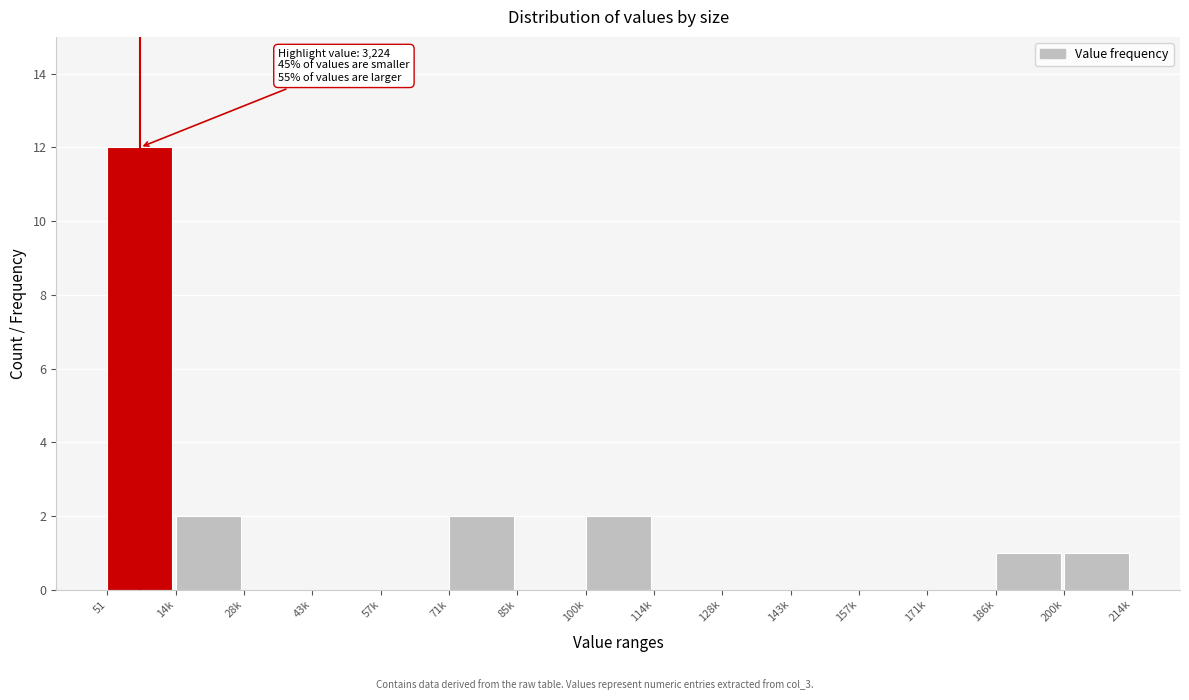

Reading left to right, what are all the values shown in this chart?

51=12	14k=2	28k=0	43k=0	57k=0	71k=2	85k=0	100k=2	114k=0	128k=0	143k=0	157k=0	171k=0	186k=1	200k=1